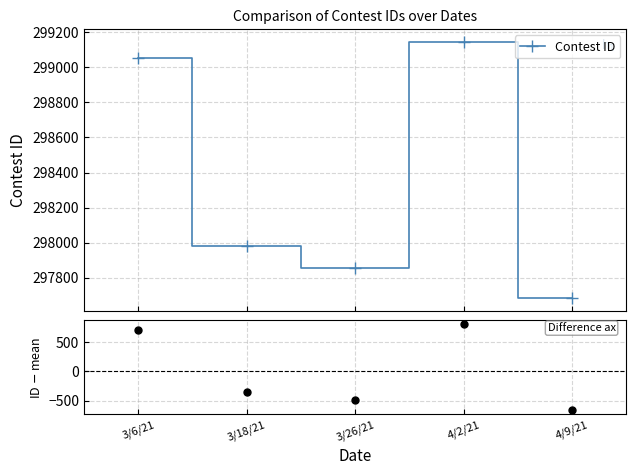

At how many categories does at least one series exceed 151814?

5